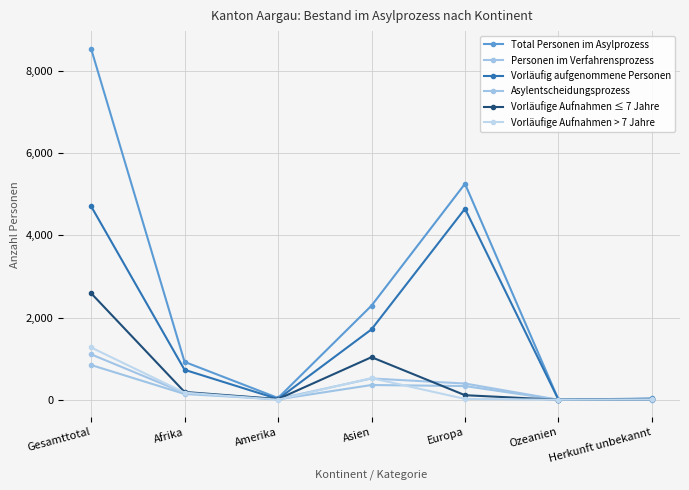

Reading left to right, list all the values displayed in this chart.

Total Personen im Asylprozess: Gesamttotal=8542	Afrika=922	Amerika=43	Asien=2290	Europa=5255	Ozeanien=1	Herkunft unbekannt=31
Personen im Verfahrensprozess: Gesamttotal=1106	Afrika=165	Amerika=23	Asien=518	Europa=395	Ozeanien=0	Herkunft unbekannt=5
Vorläufig aufgenommene Personen: Gesamttotal=4710	Afrika=729	Amerika=18	Asien=1713	Europa=4648	Ozeanien=1	Herkunft unbekannt=22
Asylentscheidungsprozess: Gesamttotal=846	Afrika=141	Amerika=10	Asien=359	Europa=333	Ozeanien=0	Herkunft unbekannt=3
Vorläufige Aufnahmen ≤ 7 Jahre: Gesamttotal=2593	Afrika=190	Amerika=17	Asien=1036	Europa=111	Ozeanien=0	Herkunft unbekannt=9
Vorläufige Aufnahmen > 7 Jahre: Gesamttotal=1273	Afrika=173	Amerika=1	Asien=527	Europa=21	Ozeanien=0	Herkunft unbekannt=9